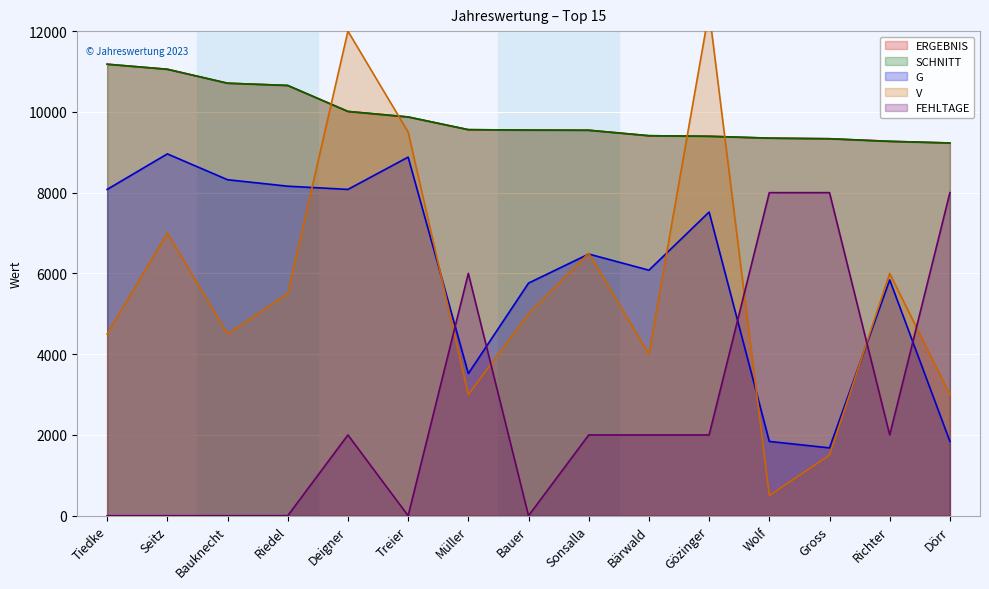

Is the value of FEHLTAGE at Gözinger greater than the value of V at Bauer?

No